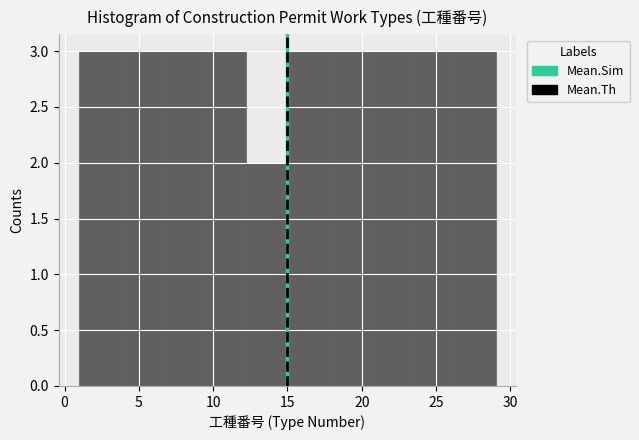

Reading left to right, list every bar in this chart as the range it spans on the x-axis followed by its height. Neither the bar edges nor the heights are printed on the chart, so give them approximately, as read against the axes.

1.0 to 3.8: 3
3.8 to 6.6: 3
6.6 to 9.4: 3
9.4 to 12.2: 3
12.2 to 15.0: 2
15.0 to 17.8: 3
17.8 to 20.6: 3
20.6 to 23.4: 3
23.4 to 26.2: 3
26.2 to 29.0: 3